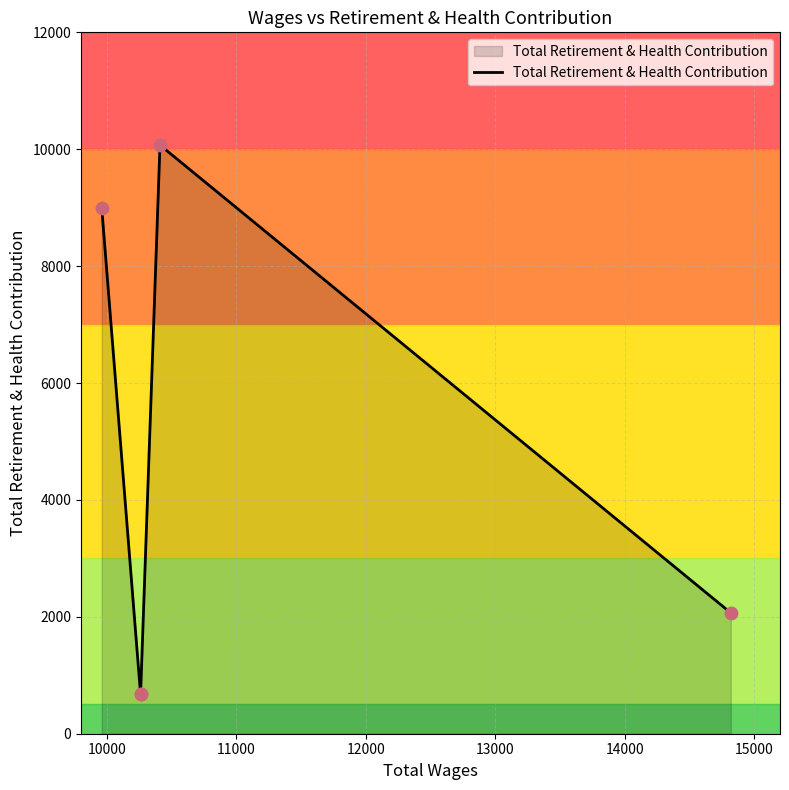

Between 10000 and 11000, which is larger?

10000